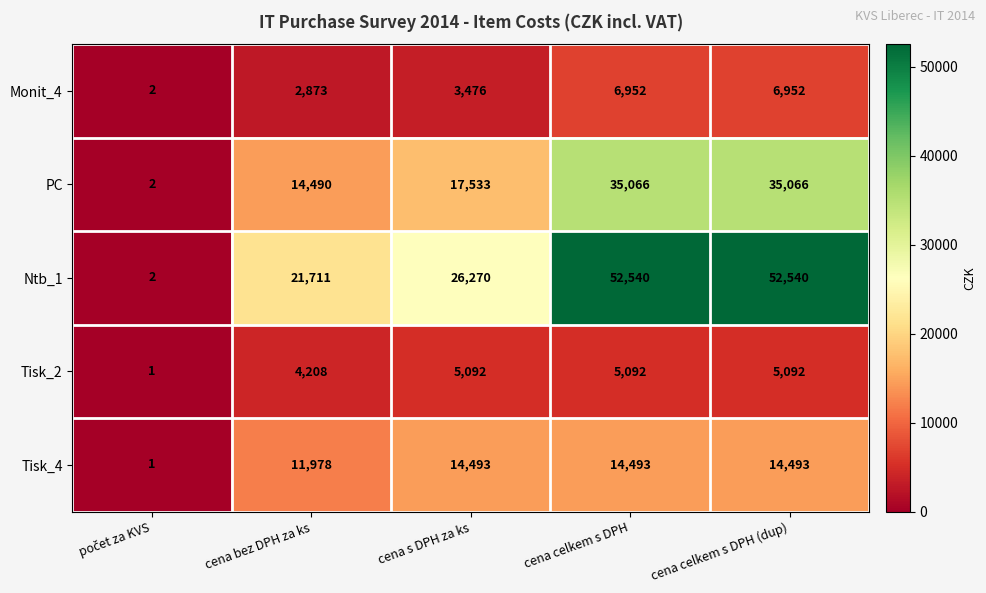

Which series has the widest spread of values?

Ntb_1